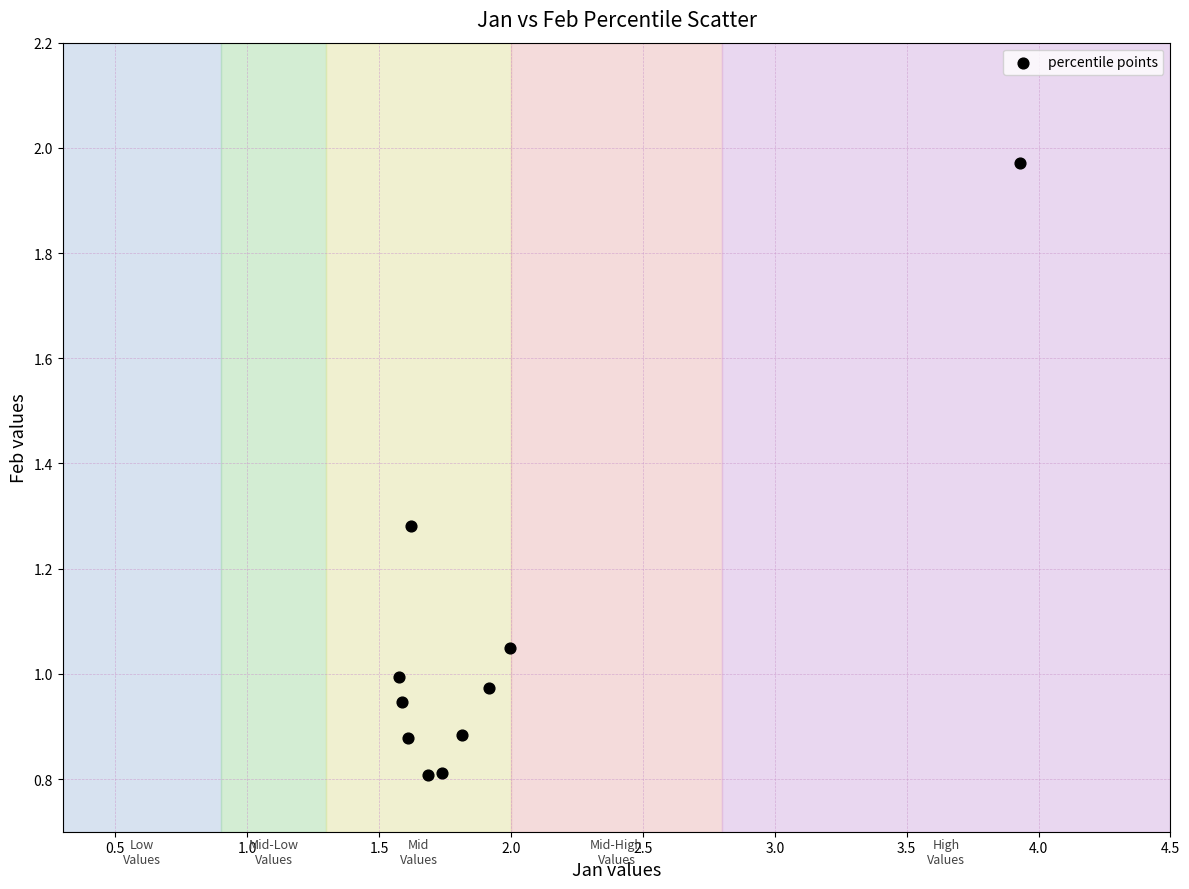

What is the range of X values (max minus min)?

2.4